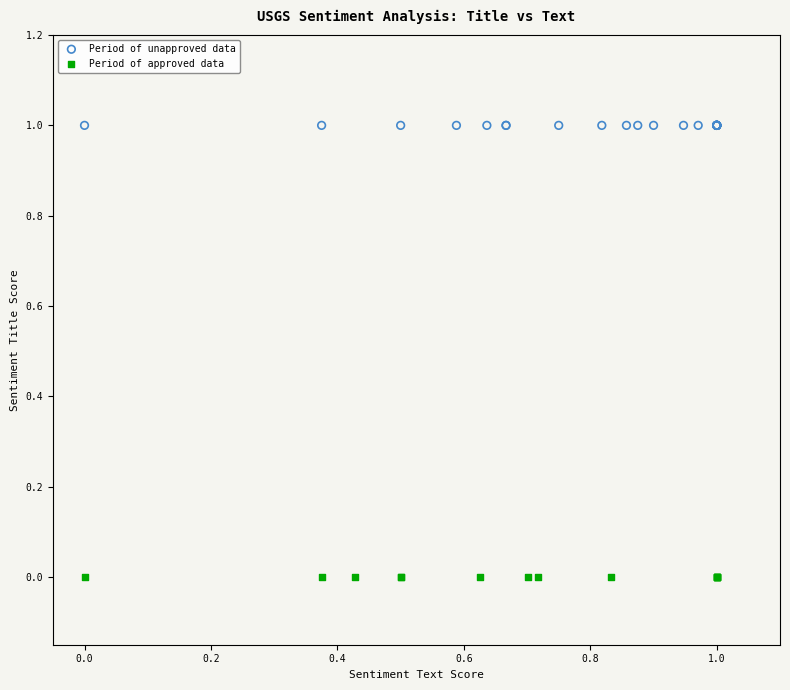

What are all the series names shown in the legend?

Period of unapproved data, Period of approved data